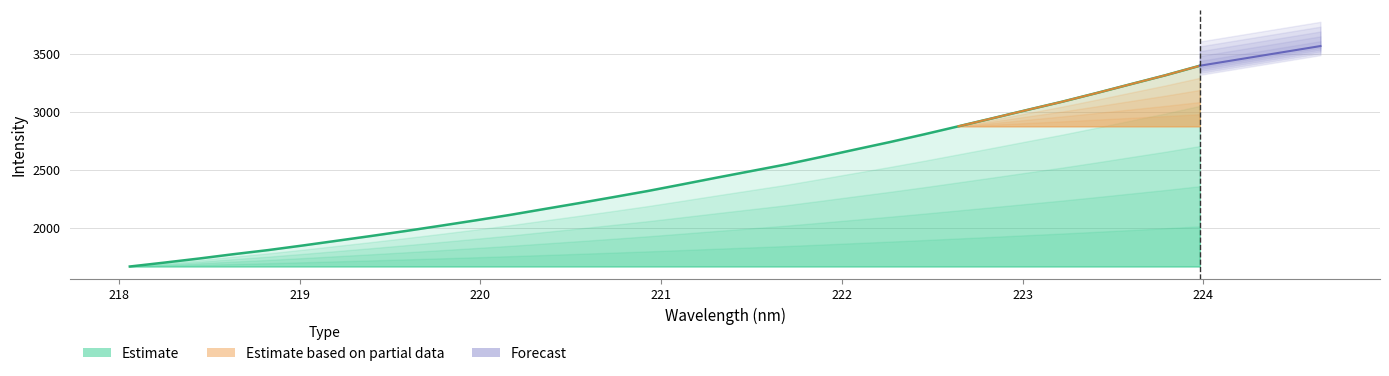

Between 222.263 and 220.1623, which is larger?

222.263